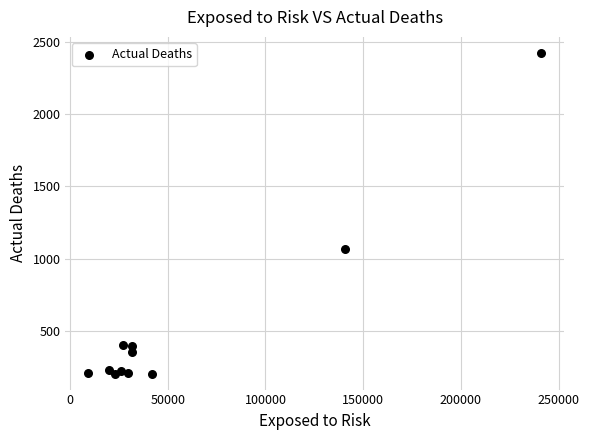

What Y value in the scatter plot is closest to 1313?

1067